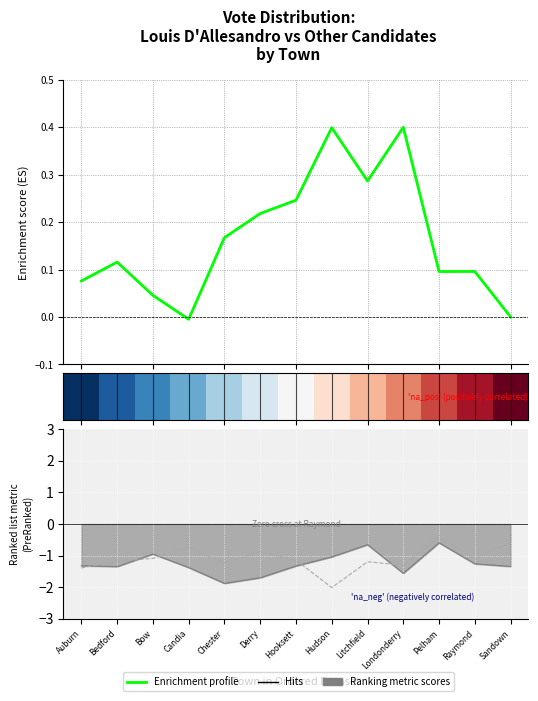

At which label does Hits first exceed -1?

Candia